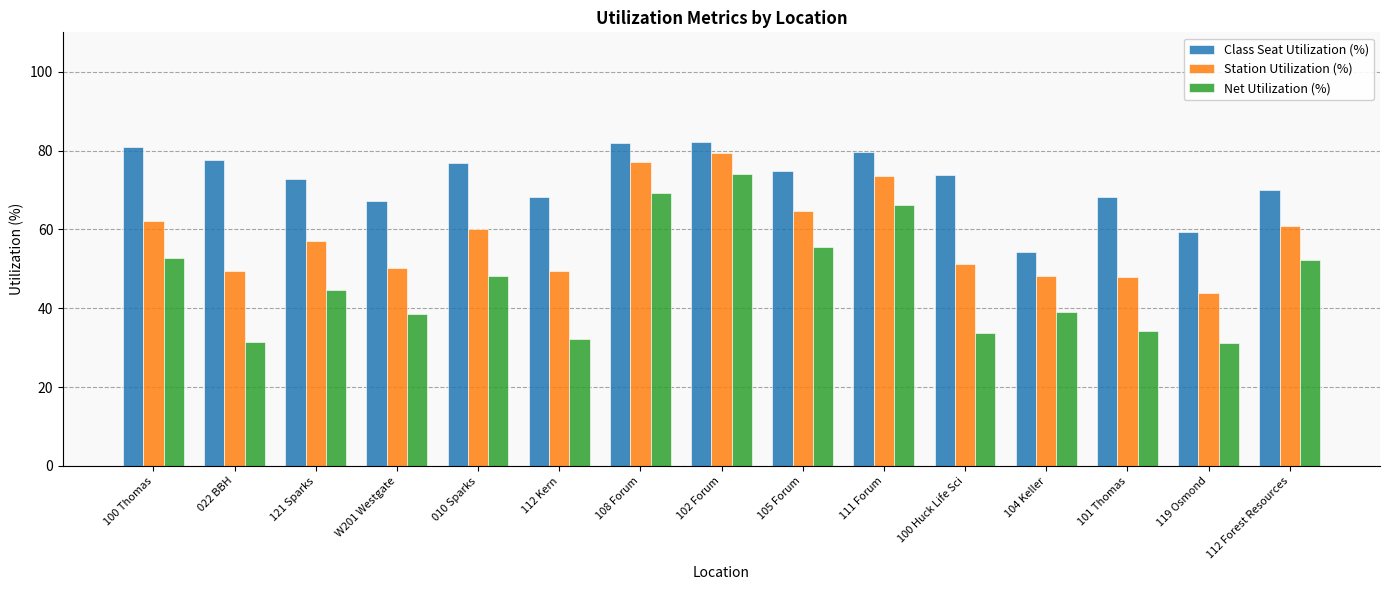

What is the maximum value for Class Seat Utilization (%)?

82.2